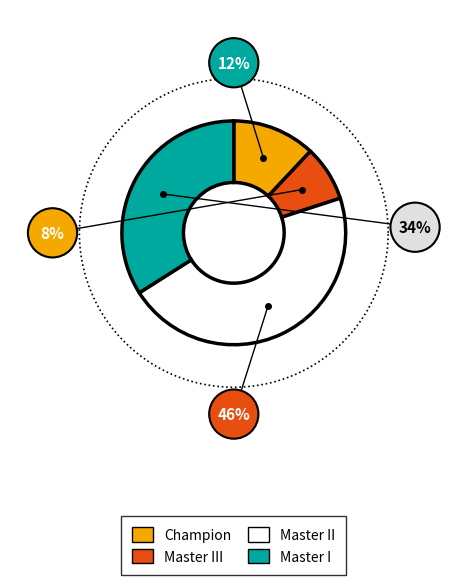

How many segments does this pie chart have?

4